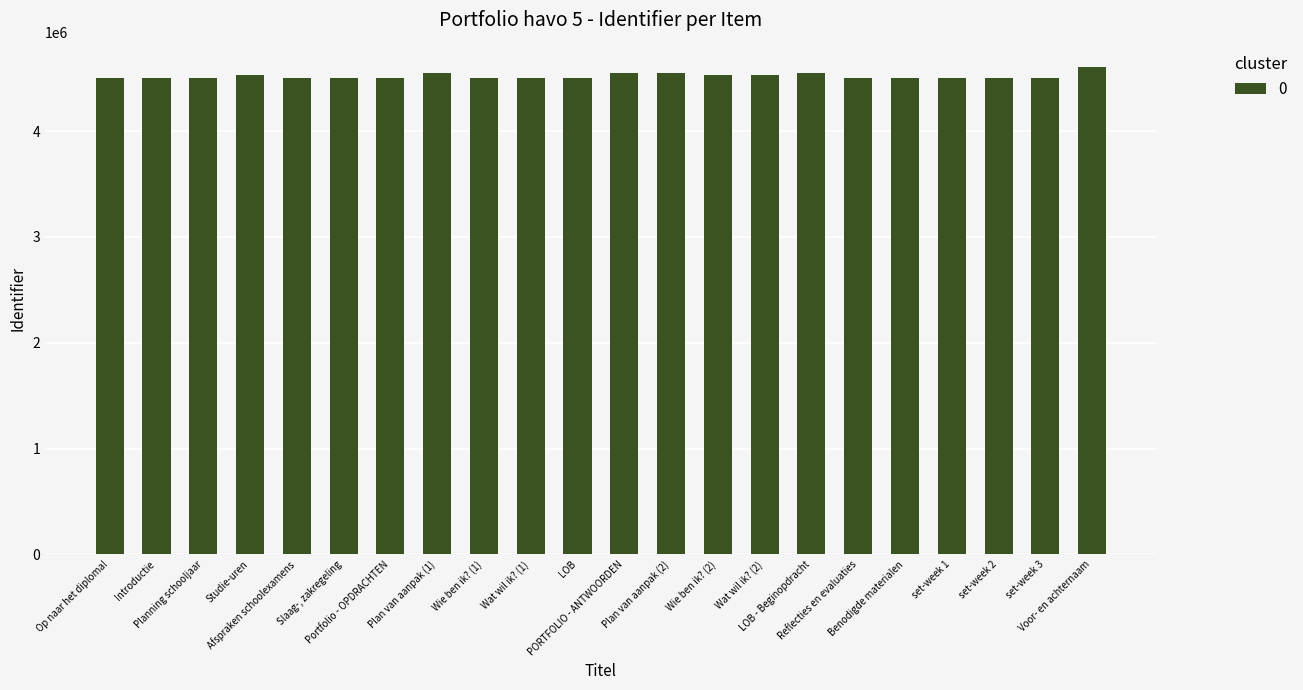

What is the smallest value displayed?

4501301